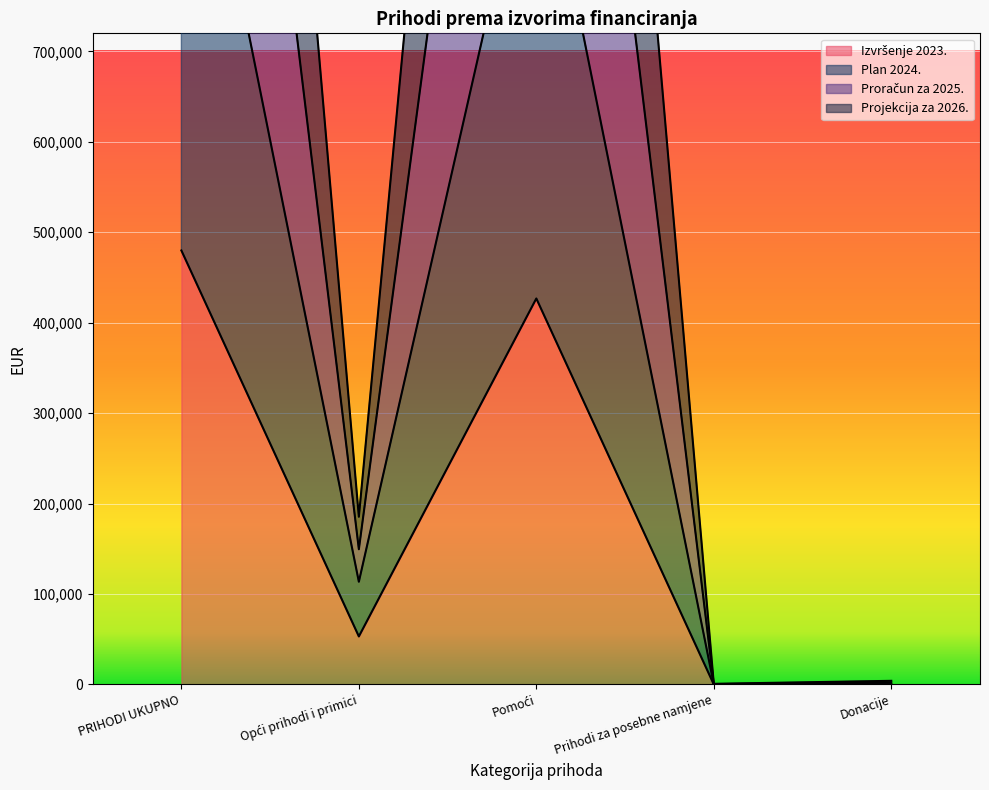

What is the total value across all series at Donacije?

6000.0